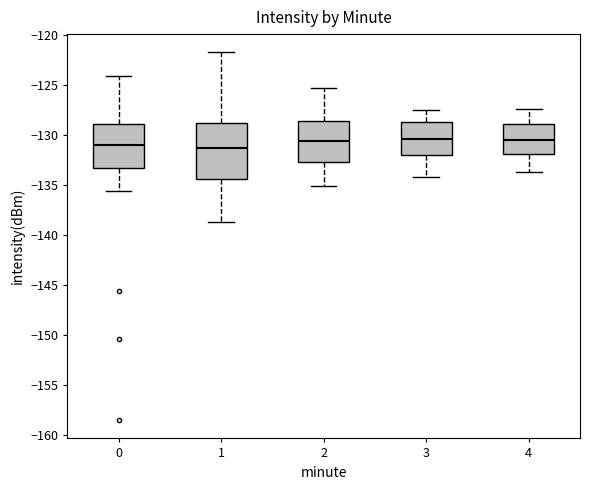

Reading left to right, transcribe this box plot: for each box, give where its median line is, the range the box spans, and where its two whiskers end, as read against the y-axis. The values are not printed on the chart, so give them approximately, as read against the axis.

0: median -131.0, box -133.5 to -129.0, whiskers -135.5 to -124.0
1: median -131.5, box -134.5 to -129.0, whiskers -138.5 to -122.0
2: median -130.5, box -132.5 to -128.5, whiskers -135.0 to -125.5
3: median -130.5, box -132.0 to -128.5, whiskers -134.0 to -127.5
4: median -130.5, box -132.0 to -129.0, whiskers -133.5 to -127.5